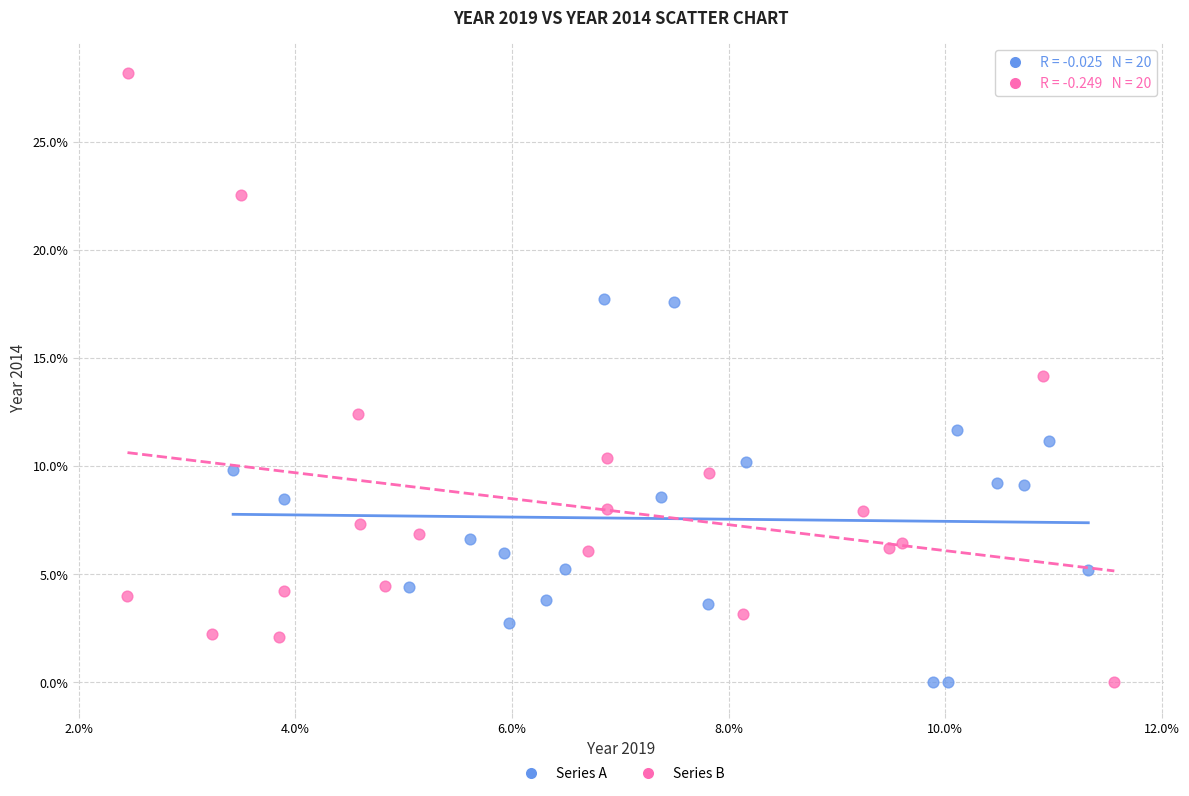

Which series has the largest Y range (max minus min)?

Series B